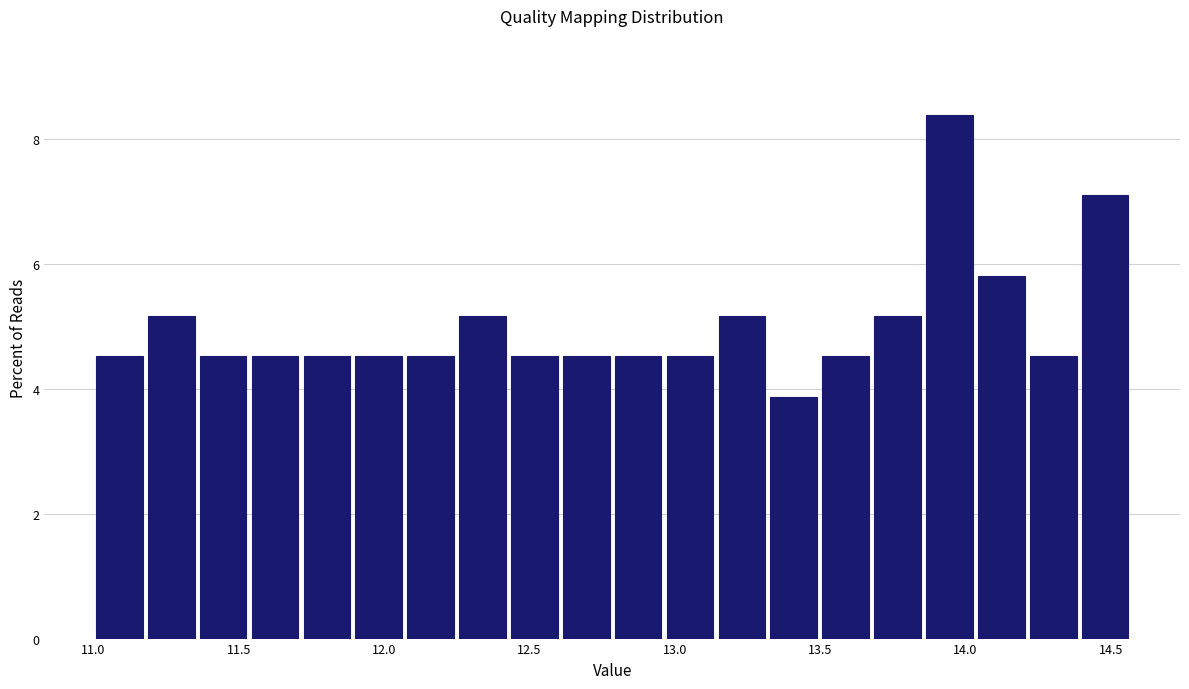

Around what value on the x-axis is the tallest bar? Give the approximate position of its centre, as read against the axis.

13.95